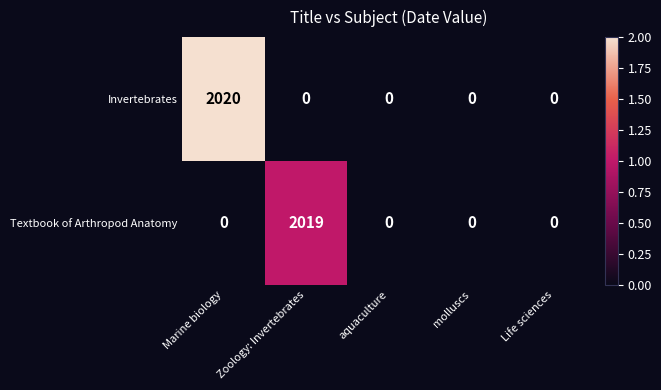

Which series has the widest spread of values?

Invertebrates